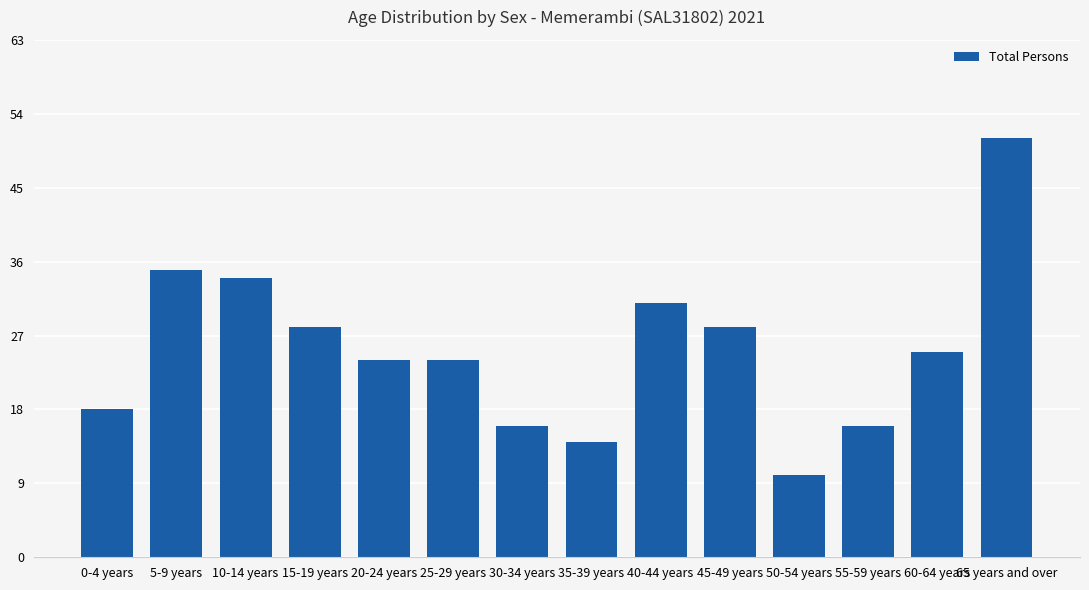

Where is the data nearest to the value 30?

40-44 years